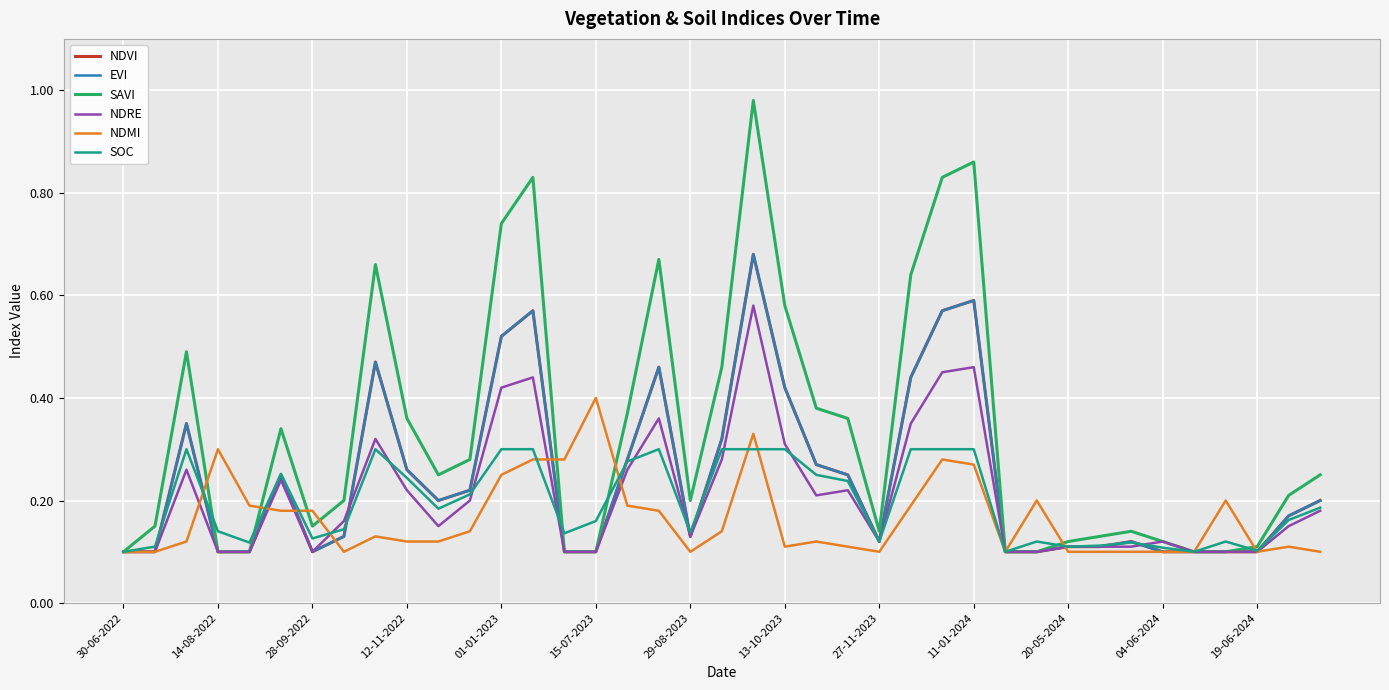

Reading left to right, transcribe all the data shown in this chart.

NDVI: 0.1	0.1	0.3	0.1	0.1	0.2	0.1	0.1	0.5	0.3	0.2	0.2	0.5	0.6	0.1	0.1	0.3	0.5	0.1	0.3	0.7	0.4	0.3	0.2	0.1	0.4	0.6	0.6	0.1	0.1	0.1	0.1	0.1	0.1	0.1	0.1	0.1	0.2	0.2
EVI: 0.1	0.1	0.3	0.1	0.1	0.2	0.1	0.1	0.5	0.3	0.2	0.2	0.5	0.6	0.1	0.1	0.3	0.5	0.1	0.3	0.7	0.4	0.3	0.2	0.1	0.4	0.6	0.6	0.1	0.1	0.1	0.1	0.1	0.1	0.1	0.1	0.1	0.2	0.2
SAVI: 0.1	0.1	0.5	0.1	0.1	0.3	0.1	0.2	0.7	0.4	0.2	0.3	0.7	0.8	0.1	0.1	0.4	0.7	0.2	0.5	1.0	0.6	0.4	0.4	0.1	0.6	0.8	0.9	0.1	0.1	0.1	0.1	0.1	0.1	0.1	0.1	0.1	0.2	0.2
NDRE: 0.1	0.1	0.3	0.1	0.1	0.2	0.1	0.2	0.3	0.2	0.1	0.2	0.4	0.4	0.1	0.1	0.3	0.4	0.1	0.3	0.6	0.3	0.2	0.2	0.1	0.3	0.5	0.5	0.1	0.1	0.1	0.1	0.1	0.1	0.1	0.1	0.1	0.1	0.2
NDMI: 0.1	0.1	0.1	0.3	0.2	0.2	0.2	0.1	0.1	0.1	0.1	0.1	0.2	0.3	0.3	0.4	0.2	0.2	0.1	0.1	0.3	0.1	0.1	0.1	0.1	0.2	0.3	0.3	0.1	0.2	0.1	0.1	0.1	0.1	0.1	0.2	0.1	0.1	0.1
SOC: 0.1	0.1	0.3	0.1	0.1	0.3	0.1	0.1	0.3	0.2	0.2	0.2	0.3	0.3	0.1	0.2	0.3	0.3	0.1	0.3	0.3	0.3	0.2	0.2	0.1	0.3	0.3	0.3	0.1	0.1	0.1	0.1	0.1	0.1	0.1	0.1	0.1	0.2	0.2